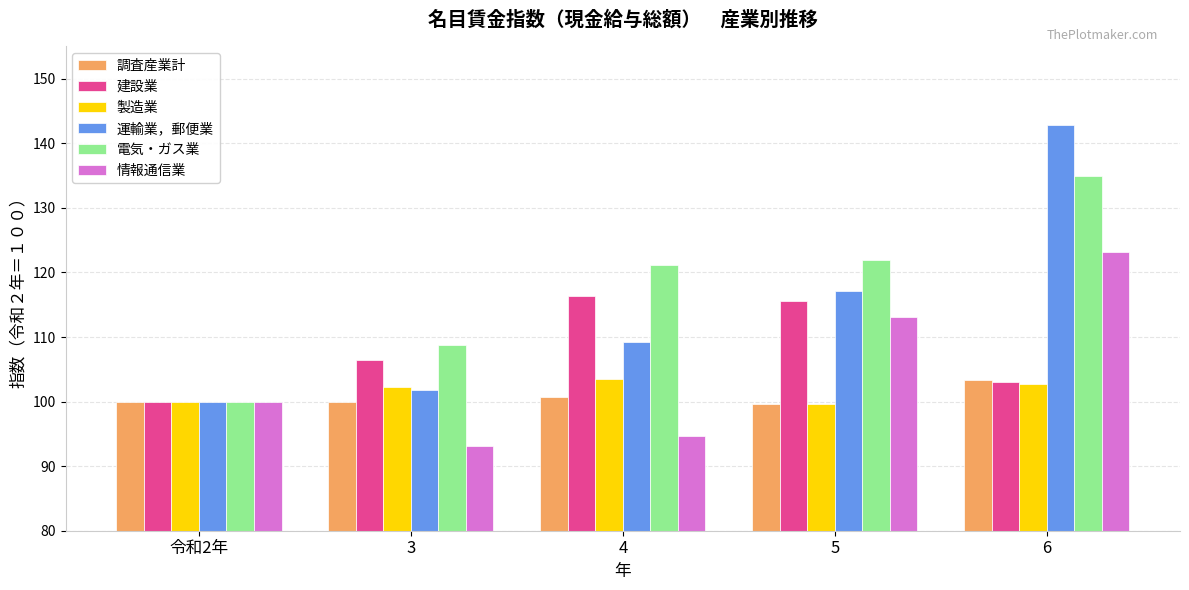

Which series changed the most between 令和2年 and 3?

電気・ガス業